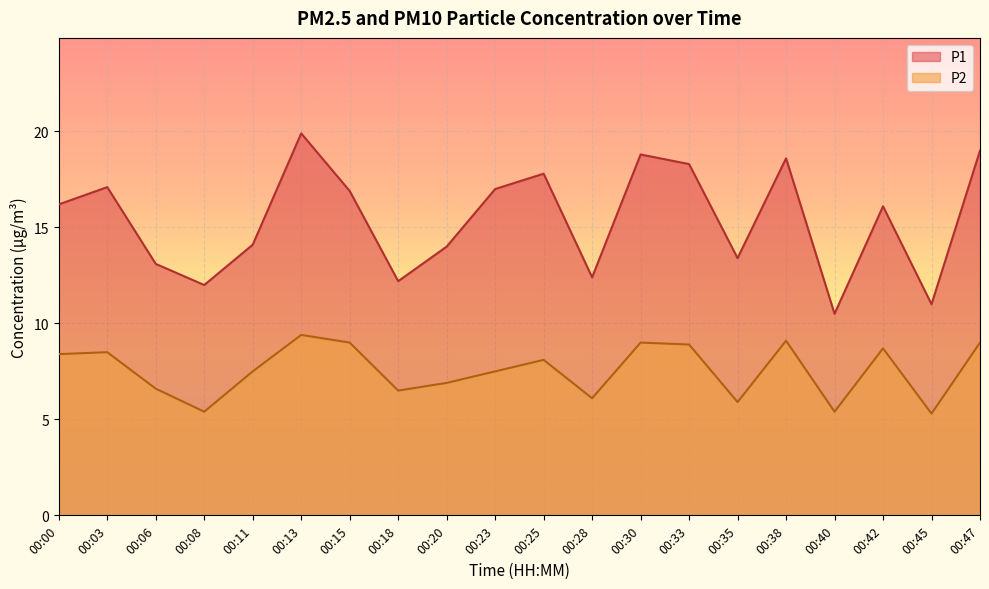

What are all the series names shown in the legend?

P1, P2